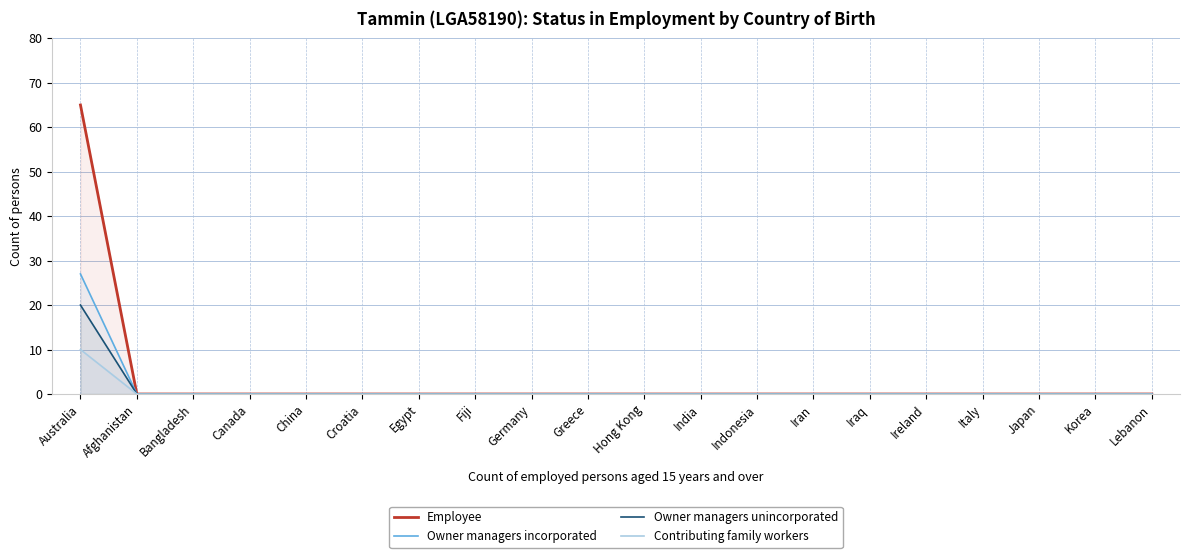

Count the number of categories in the chart.

20